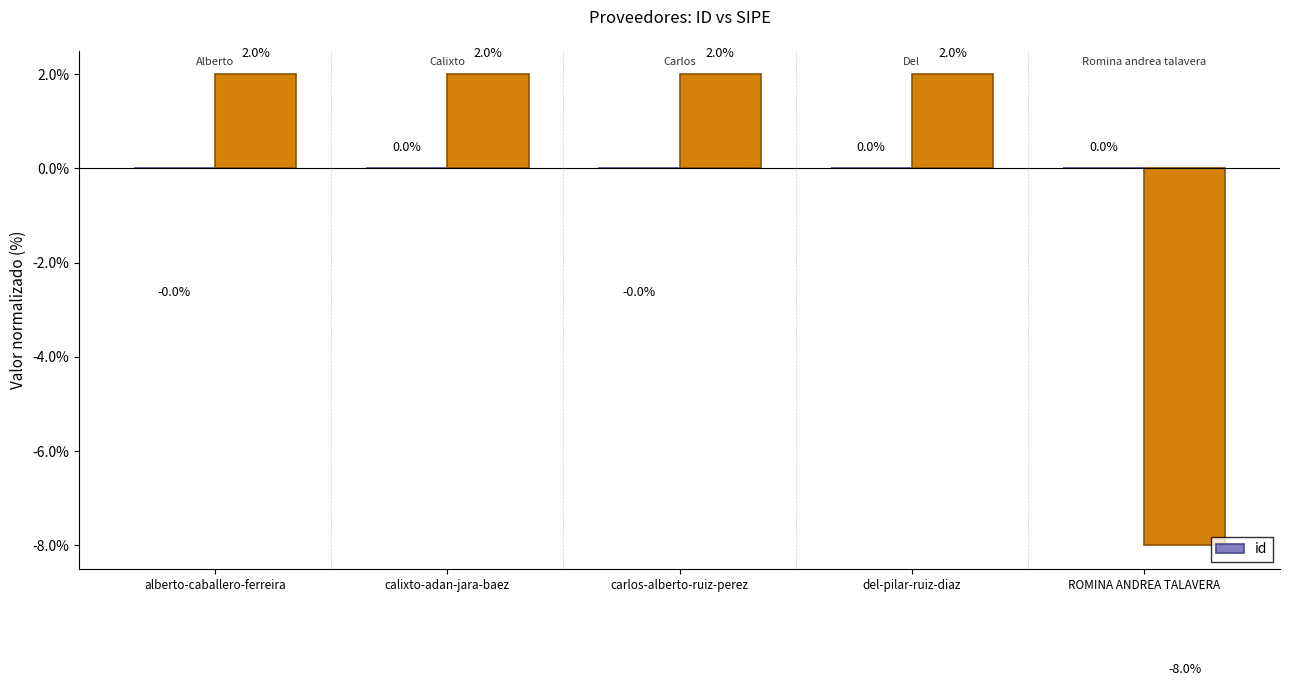

The id series shows -0.0 at alberto-caballero-ferreira. True or false?

True